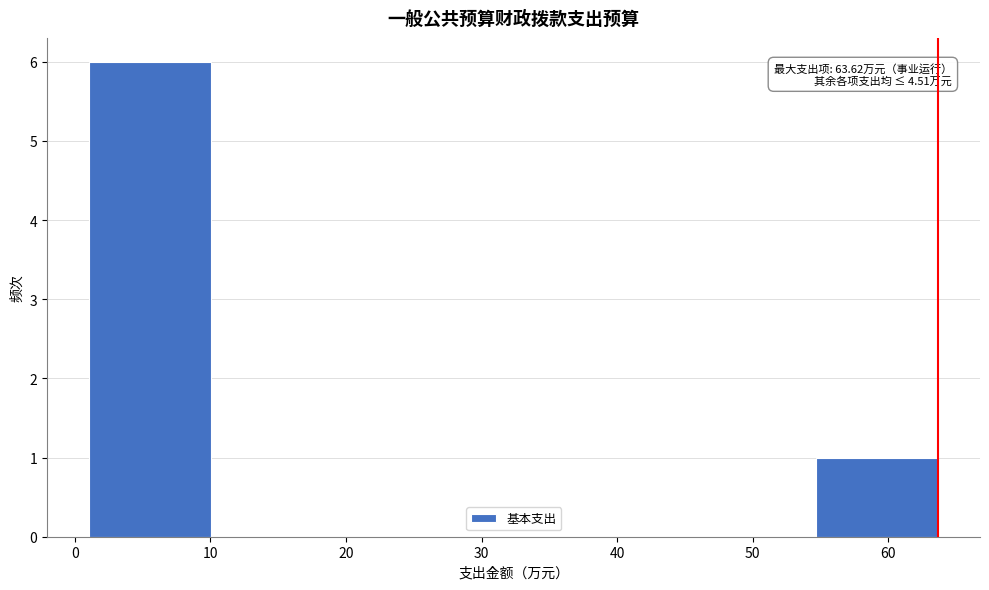

Which range on the x-axis has the tallest bar?

1 to 10